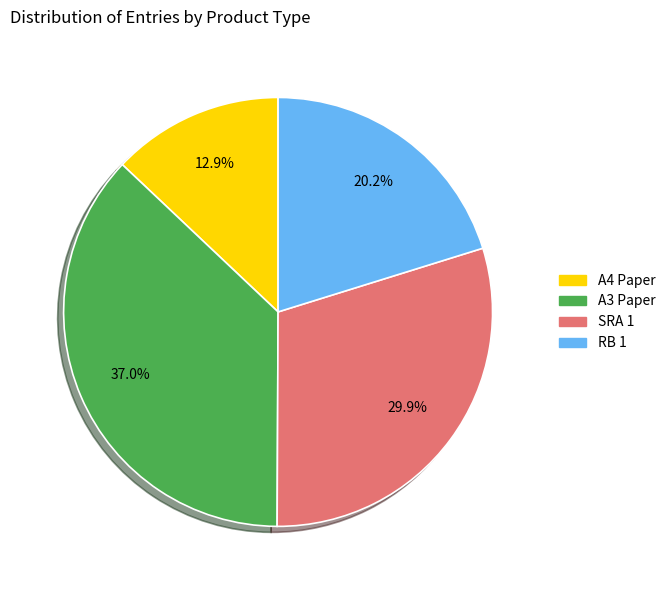

Is there a majority slice in this chart?

No